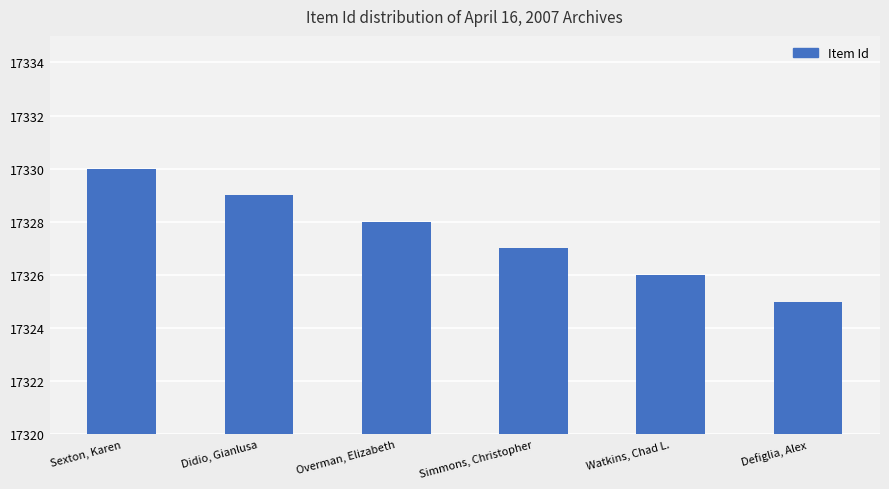

Which category has the lowest value across all series?

Defiglia, Alex